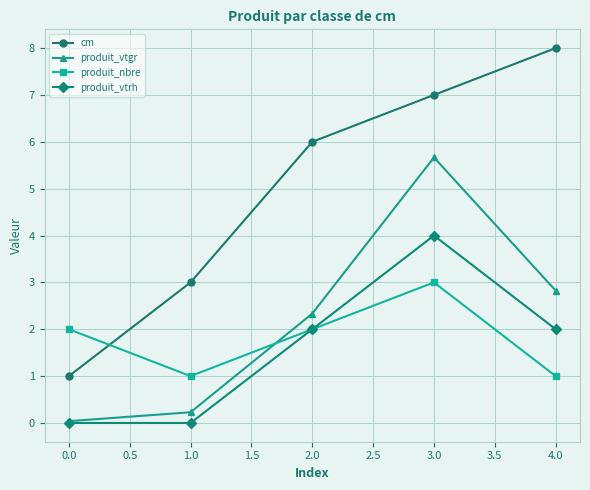

At how many categories does at least one series exceed 0?

5